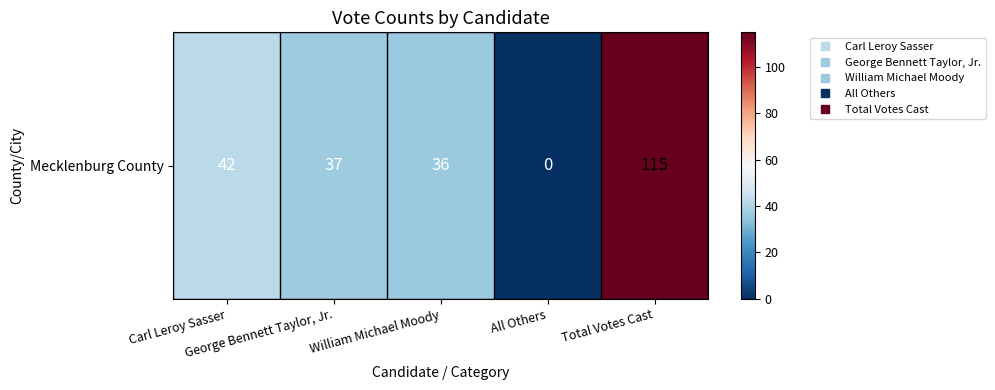

Between All Others and Carl Leroy Sasser, which is larger?

Carl Leroy Sasser